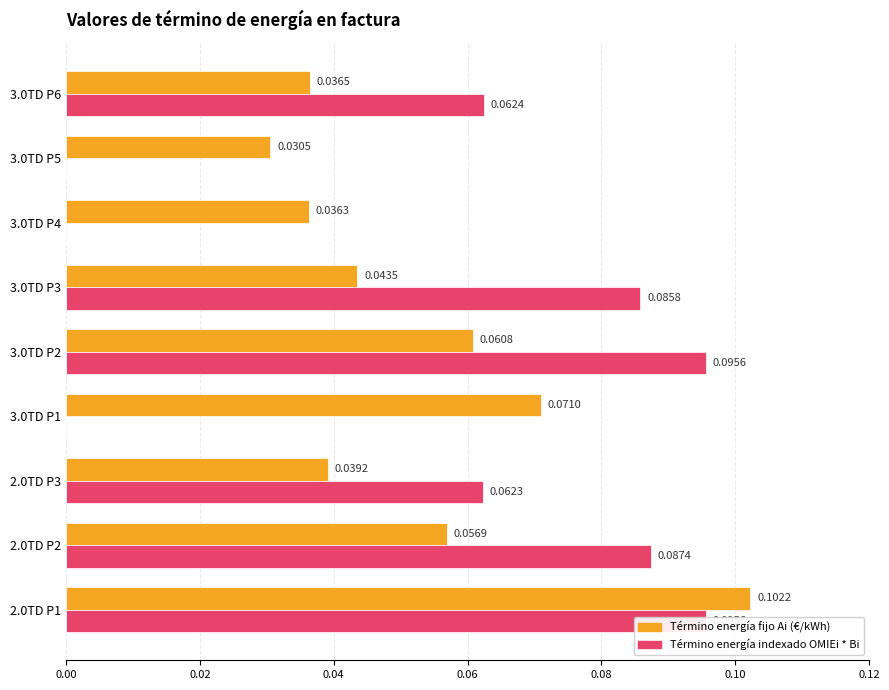

Is the value of Término energía fijo Ai (€/kWh) at 3.0TD P5 greater than the value of Término energía indexado OMIEi * Bi at 2.0TD P1?

No